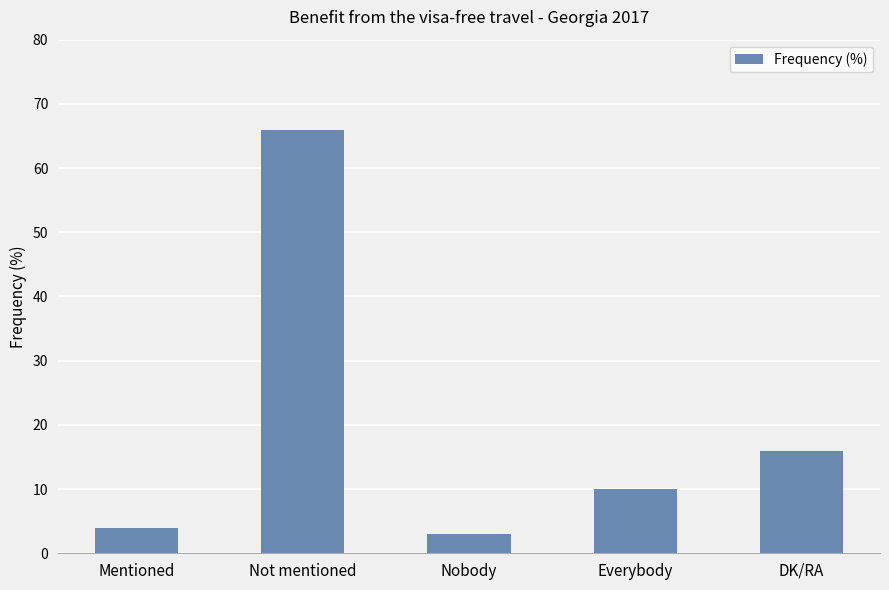

How many distinct data groups are displayed?

1